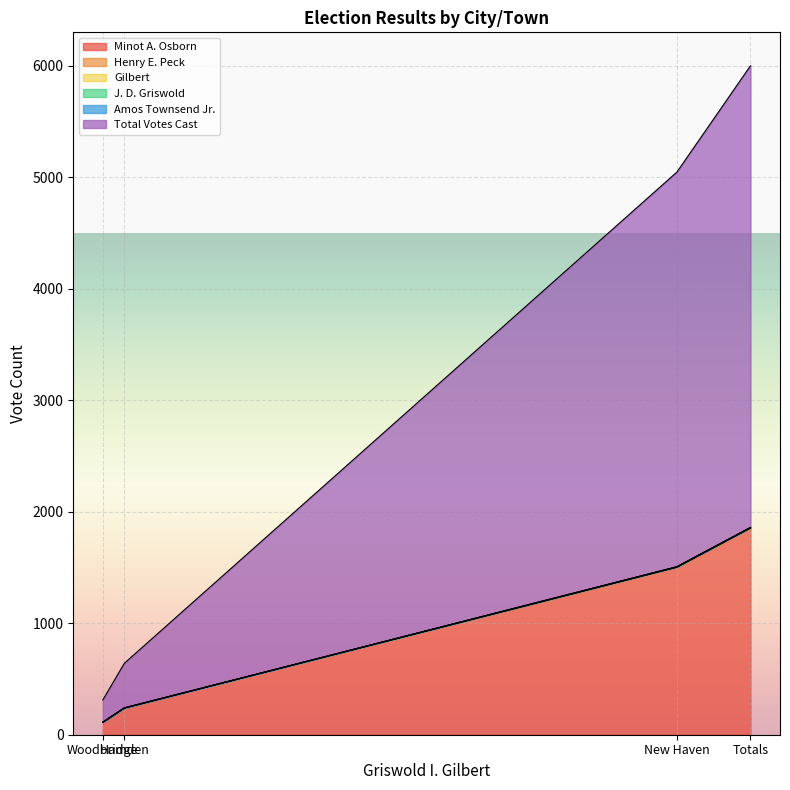

Is it true that Gilbert equals 1 at Totals?

True